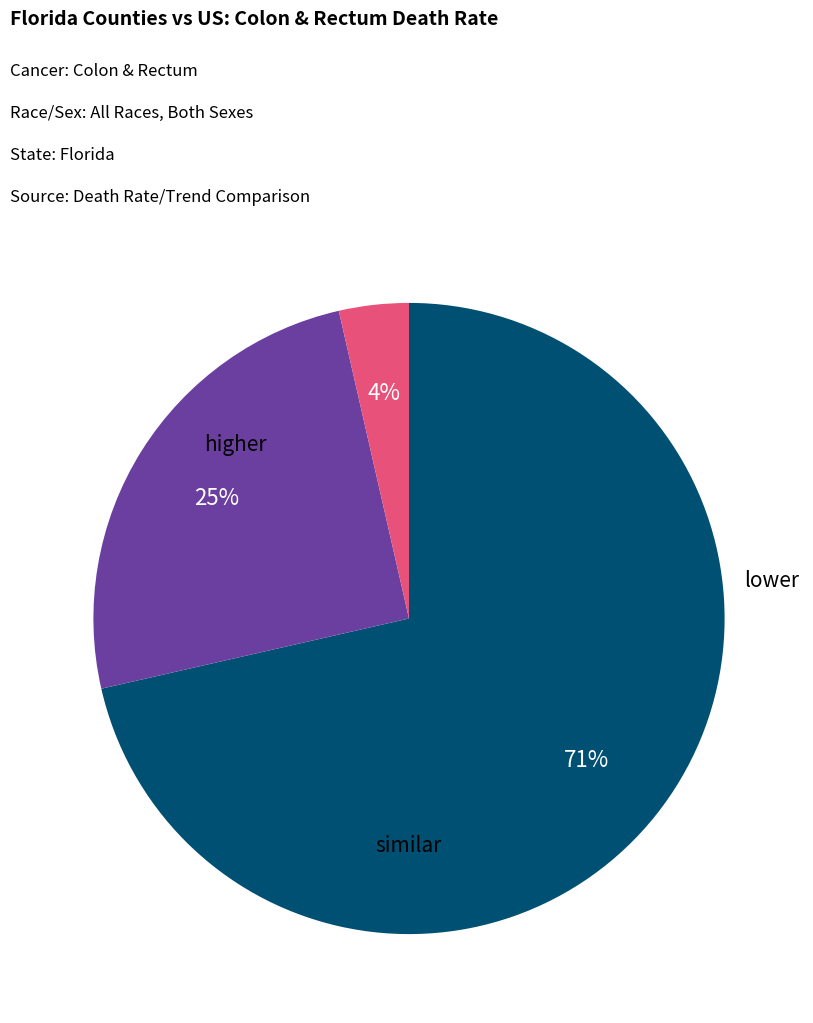

Does any single category account for the majority?

Yes